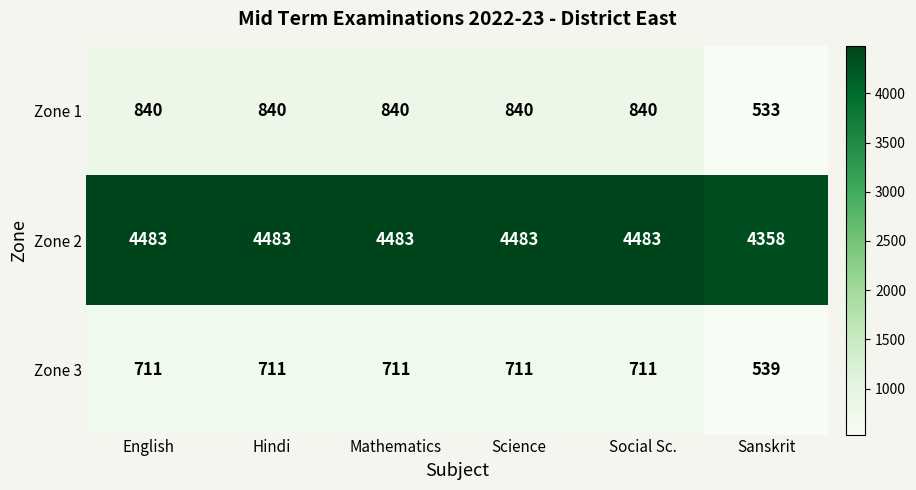

Which series has the largest range (max minus min)?

Zone 1